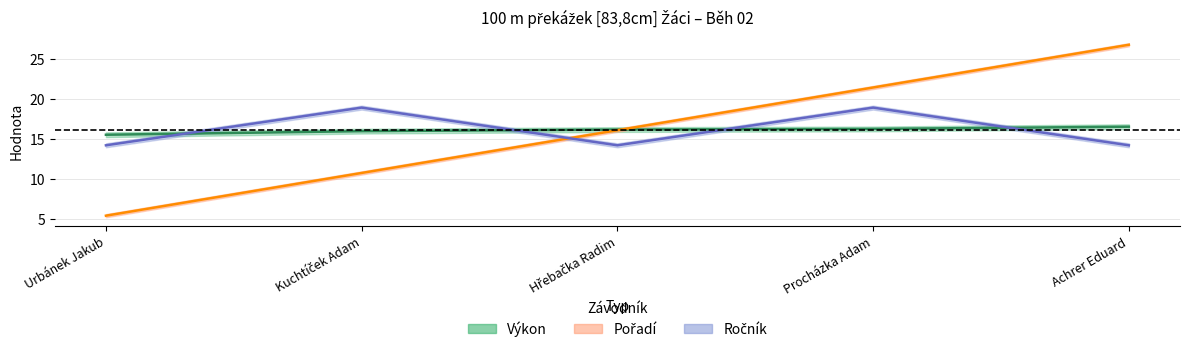

True or false: Pořadí has more than 0 points higher than both neighbors.

False